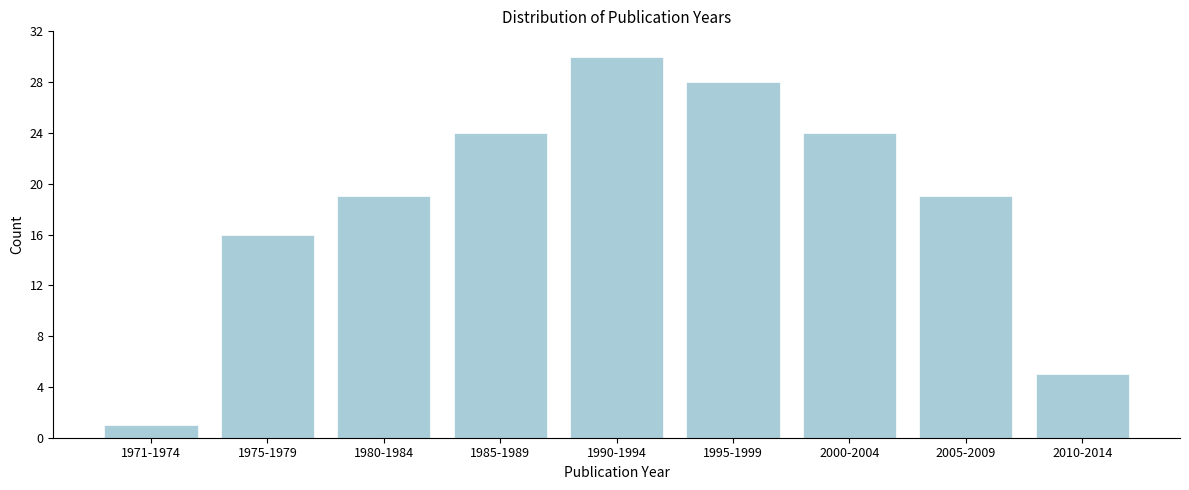

Reading right to left, transcribe all the data shown in this chart.

5	19	24	28	30	24	19	16	1